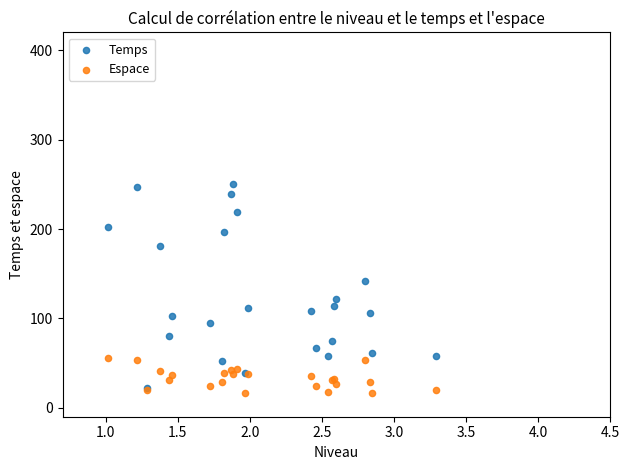

Which series reaches the minimum Y coordinate?

Espace